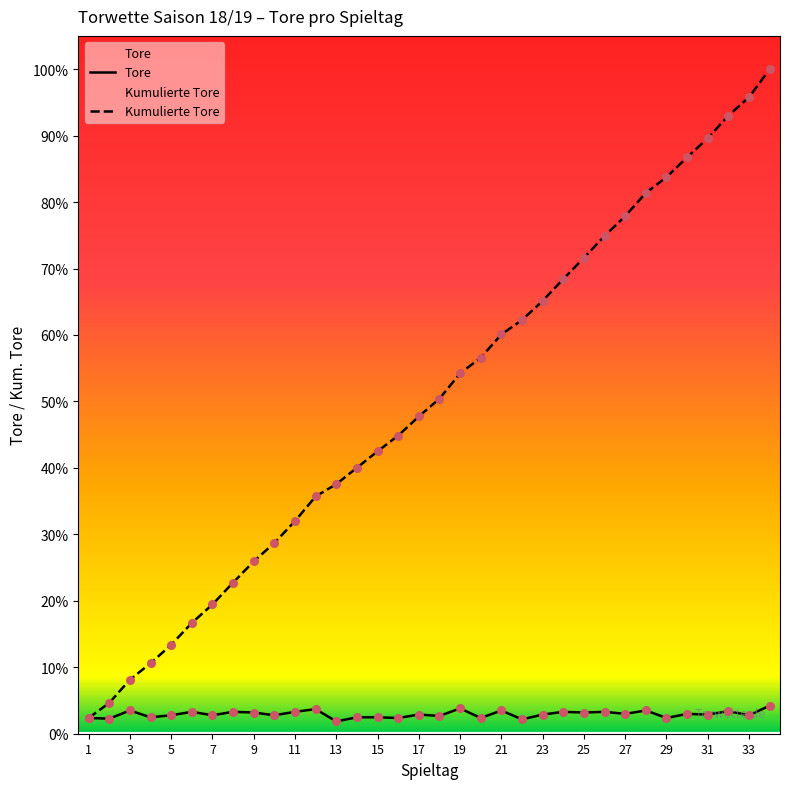

What are all the series names shown in the legend?

Tore, Kumulierte Tore